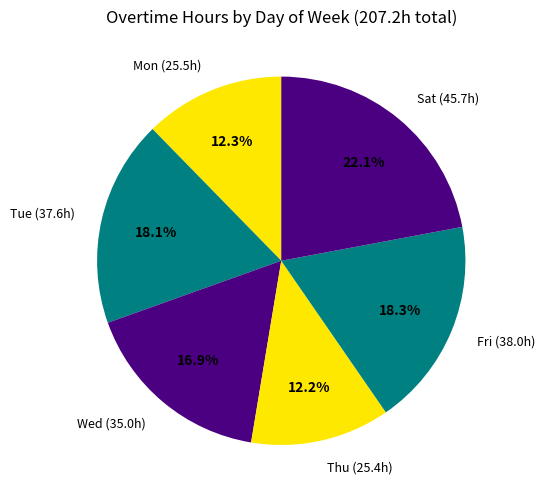

Approximately how many times larger is the value at Mon (25.5h) compared to Sat (45.7h)?

0.6